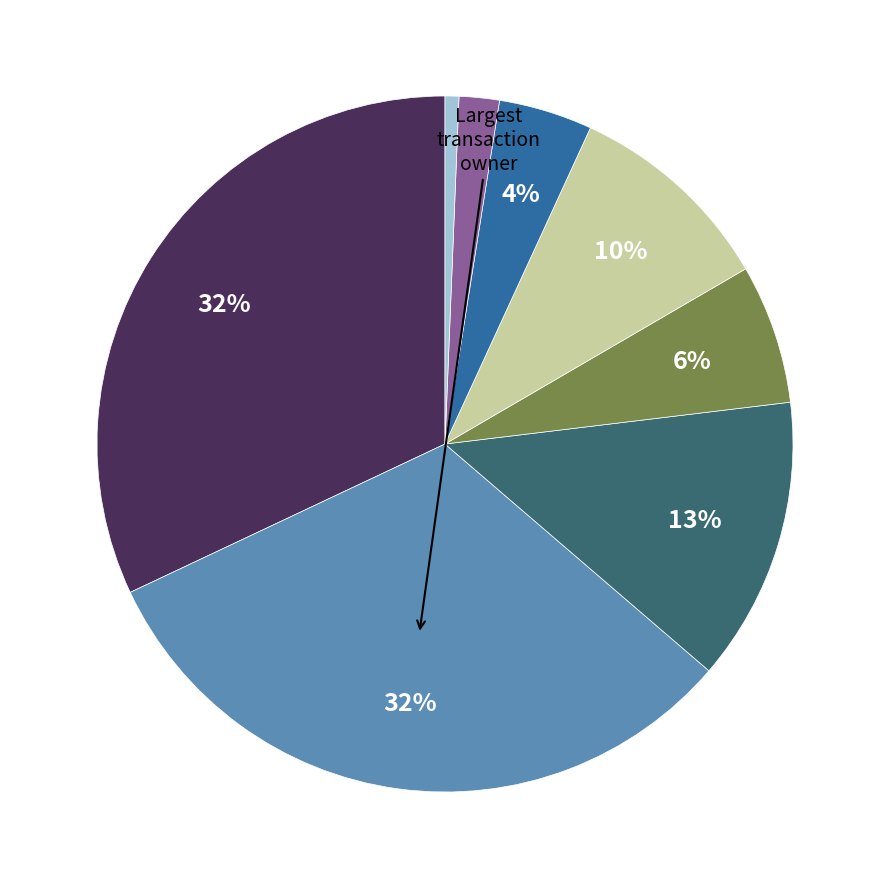

To the nearest percent, what is the difference between the largest and smallest slice percentages?

31%